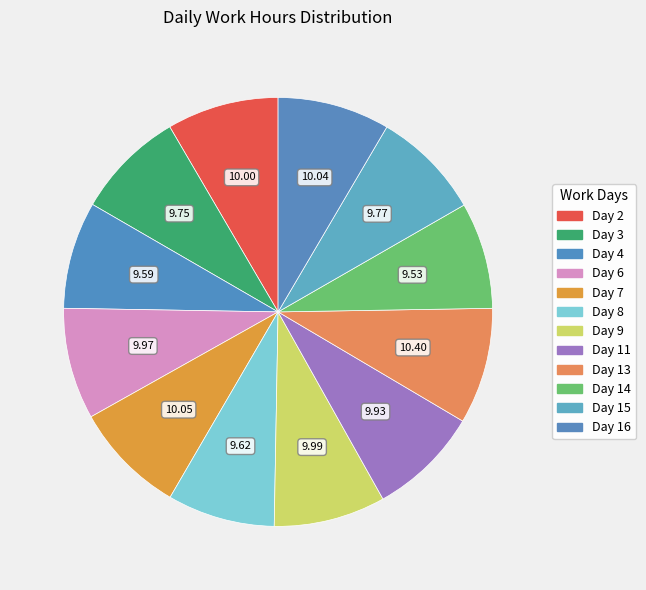

True or false: Day 14 accounts for 8% of the total.

True